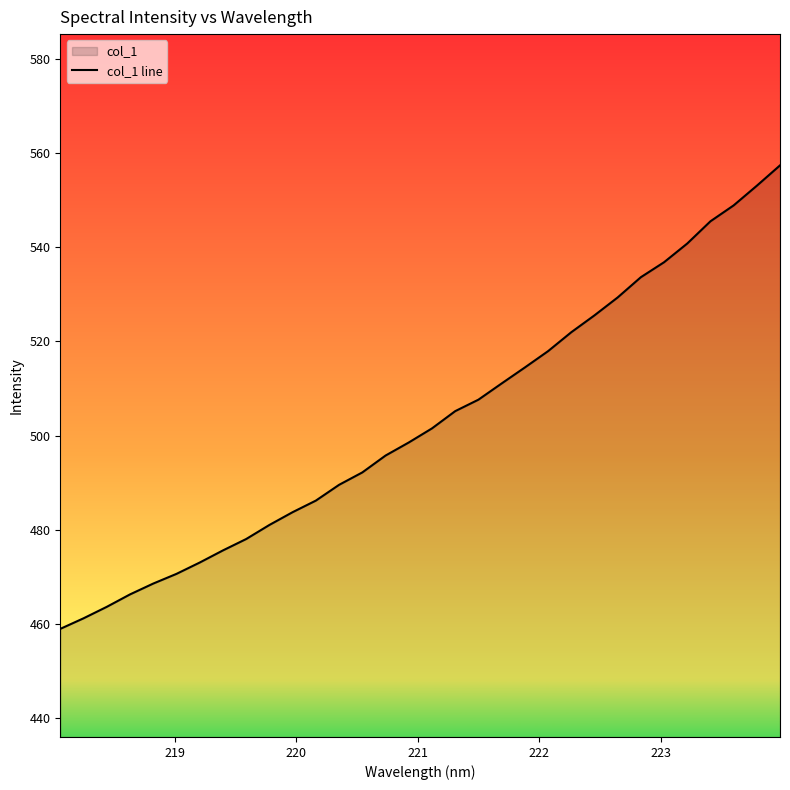

What is the smallest value displayed?

459.0